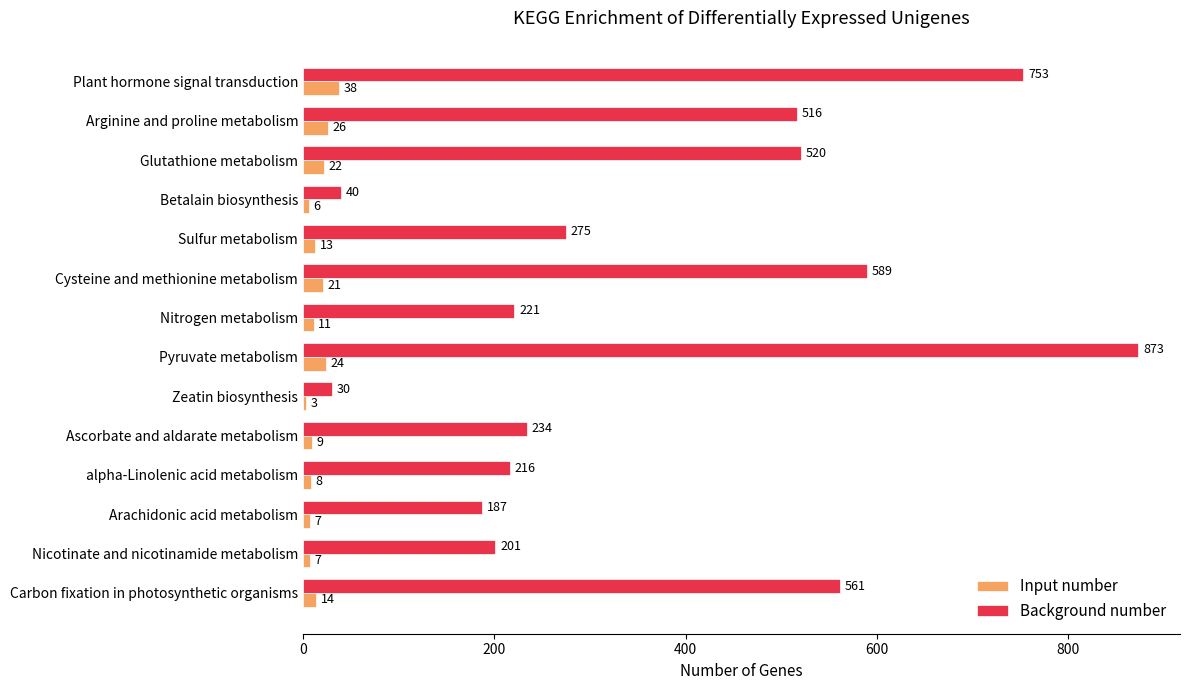

At how many categories does at least one series exceed 412?

6